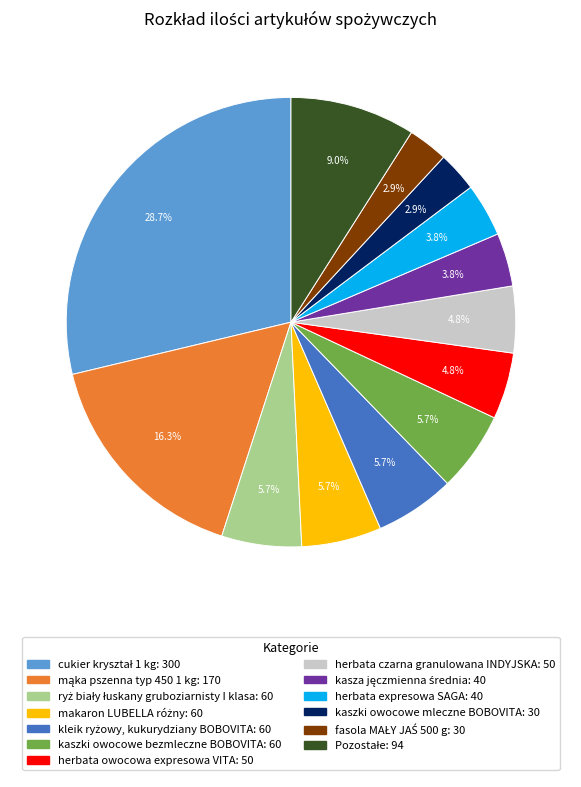

Is there any slice that represents more than half of the pie?

No